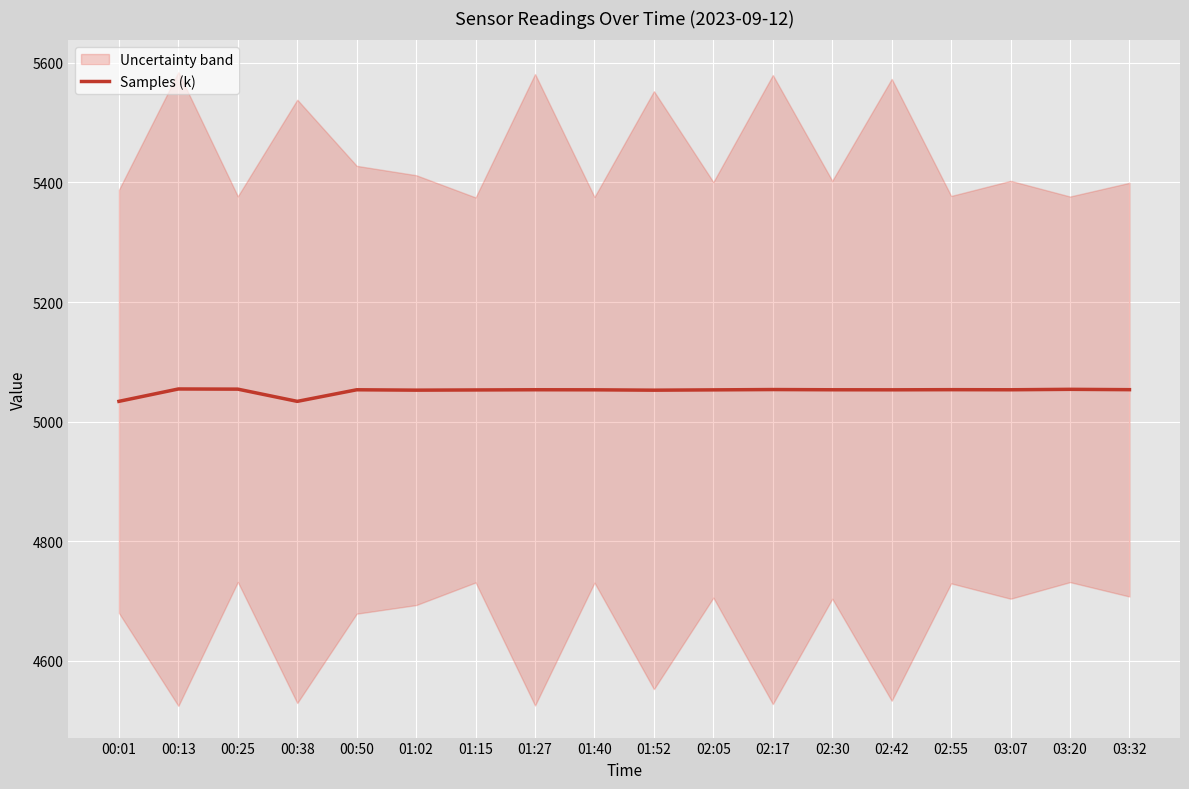

True or false: the data shows 5053.5 at 02:55.

True